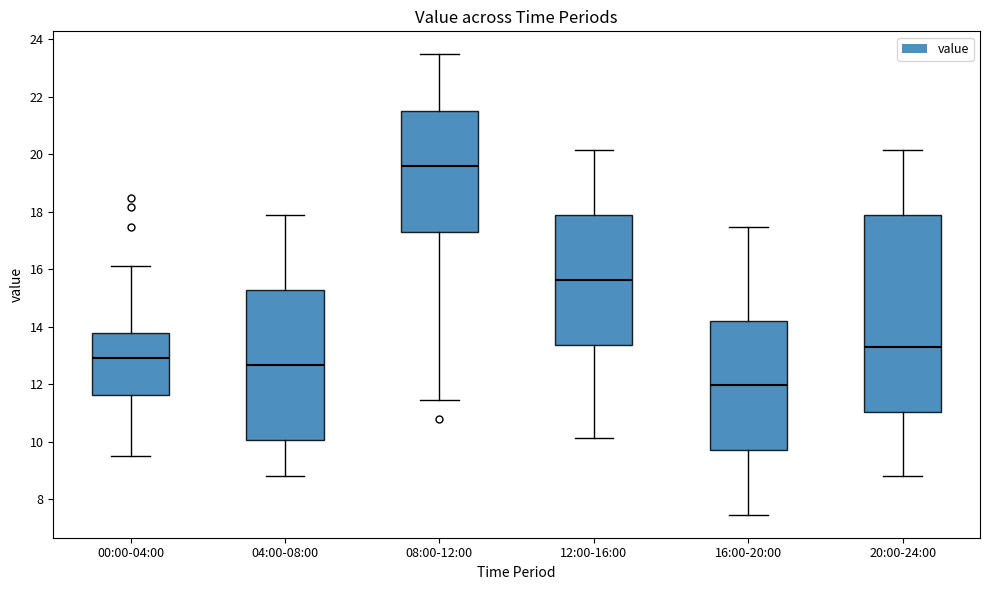

Reading left to right, read every box against the y-axis: the position of its median line, the range the box covers, and the ends of its whiskers. The values are not printed on the chart, so give them approximately, as read against the axis.

00:00-04:00: median 13.0, box 11.6 to 13.8, whiskers 9.6 to 16.2
04:00-08:00: median 12.6, box 10.0 to 15.2, whiskers 8.8 to 17.8
08:00-12:00: median 19.6, box 17.4 to 21.6, whiskers 11.4 to 23.4
12:00-16:00: median 15.6, box 13.4 to 17.8, whiskers 10.2 to 20.2
16:00-20:00: median 12.0, box 9.8 to 14.2, whiskers 7.4 to 17.4
20:00-24:00: median 13.4, box 11.0 to 17.8, whiskers 8.8 to 20.2